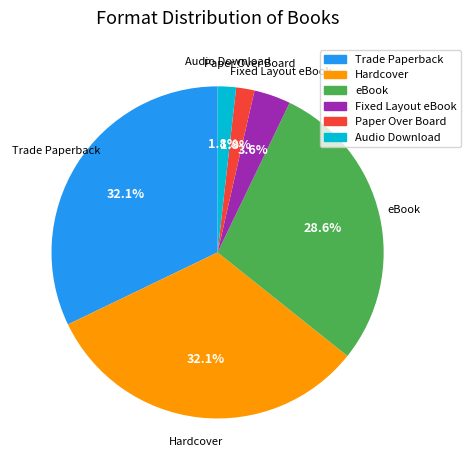

Do Audio Download and Fixed Layout eBook together represent more than half of the pie?

No